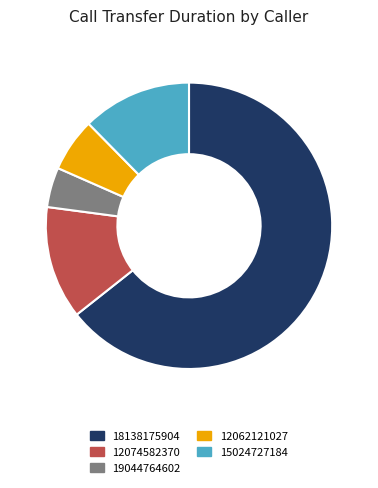

Do 12062121027 and 18138175904 together represent more than half of the pie?

Yes